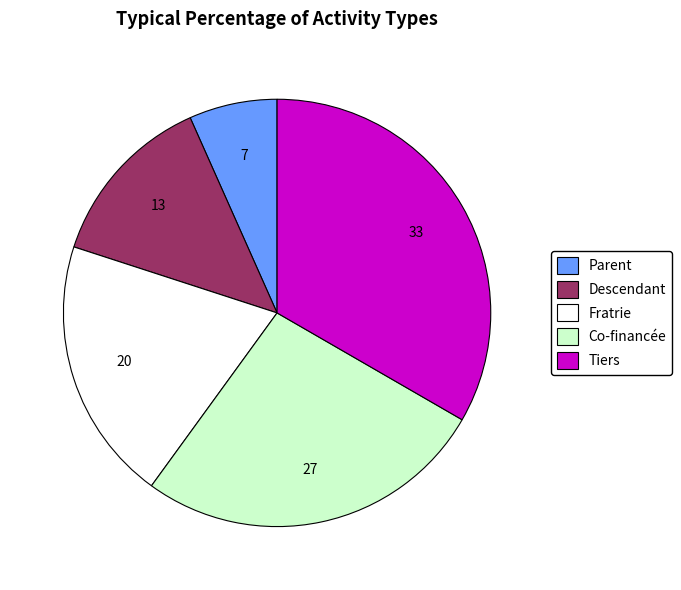

Approximately how many times larger is the value at Descendant compared to Co-financée?

0.5